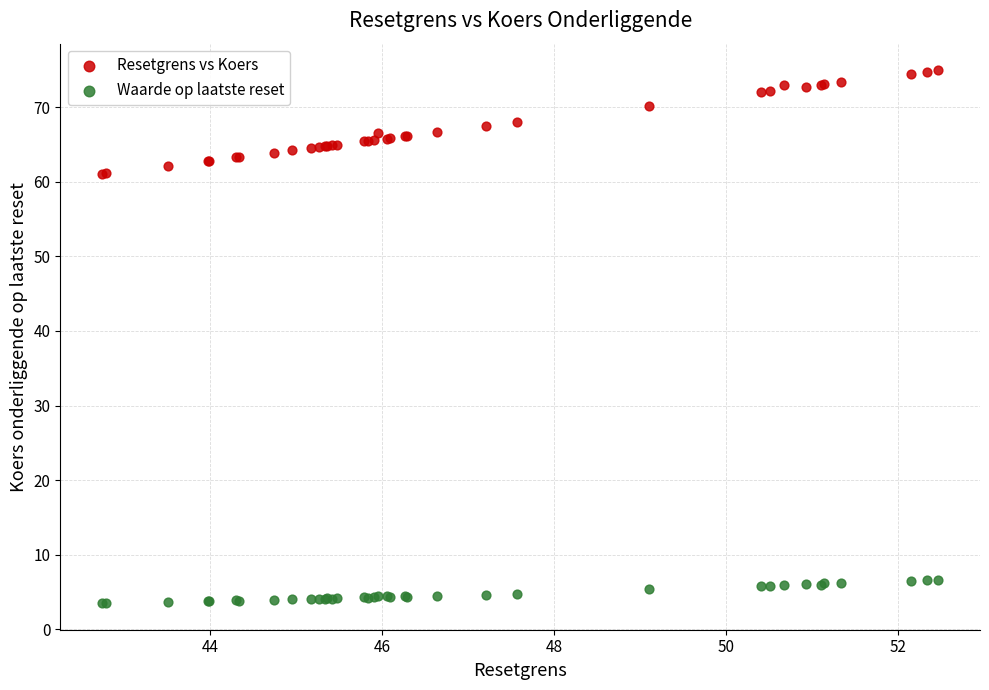

Which series reaches the maximum Y coordinate?

Resetgrens vs Koers